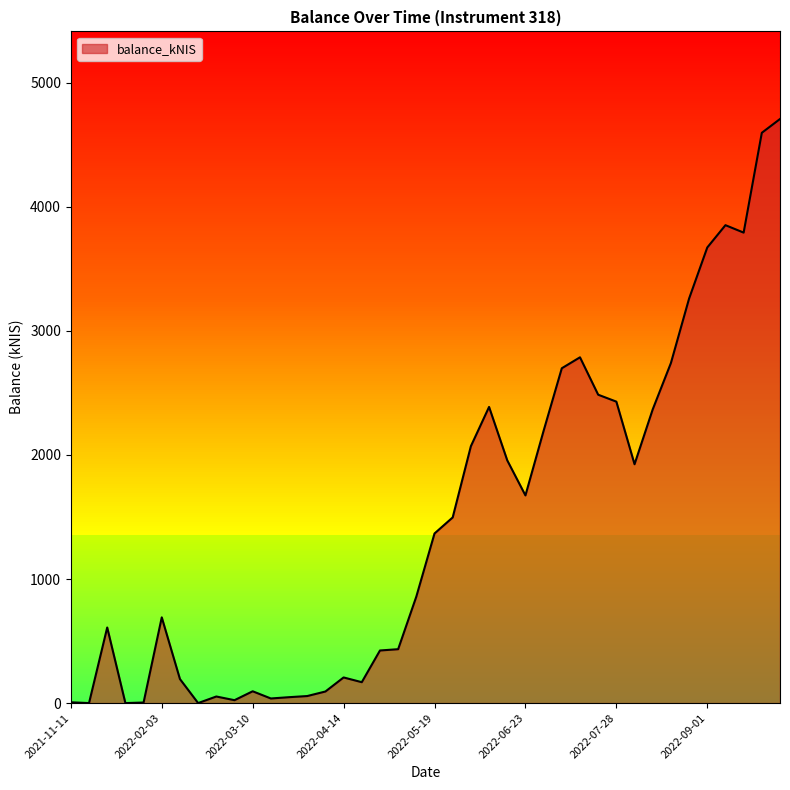

What position from the left is 2022-09-22?

39